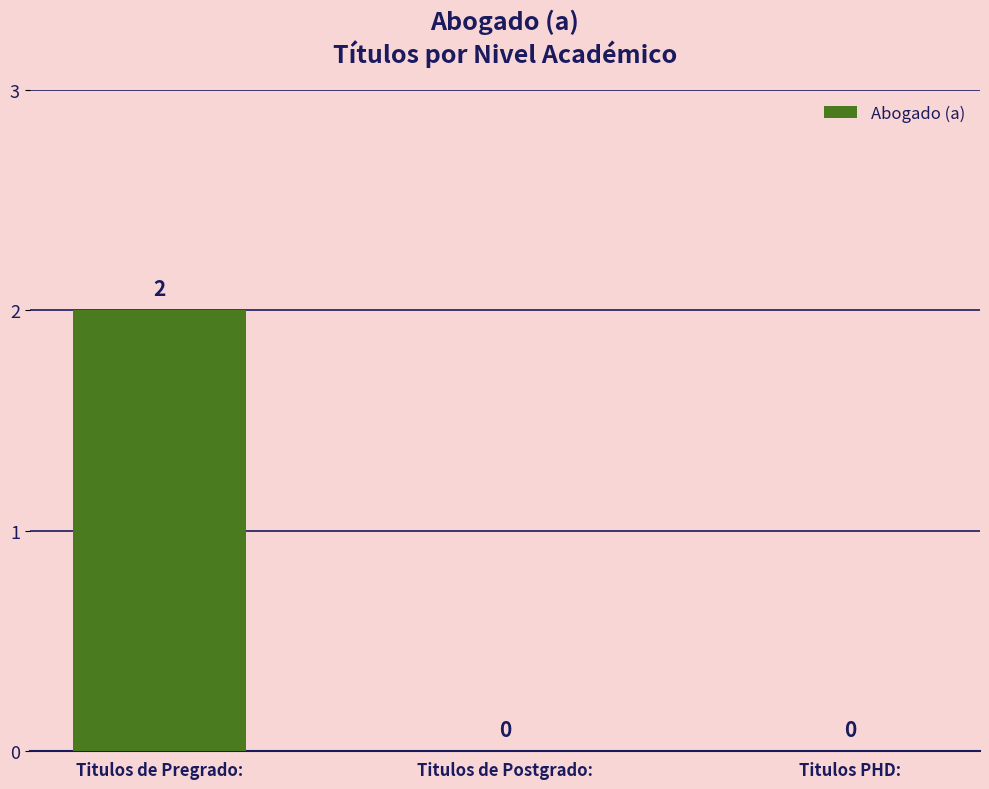

How many data points does each series have?

3